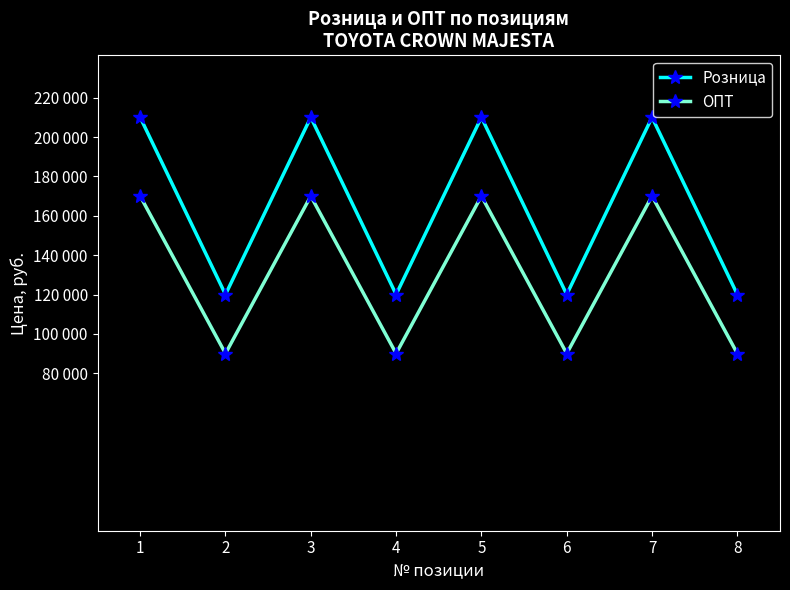

Does the chart have visible grid lines?

No